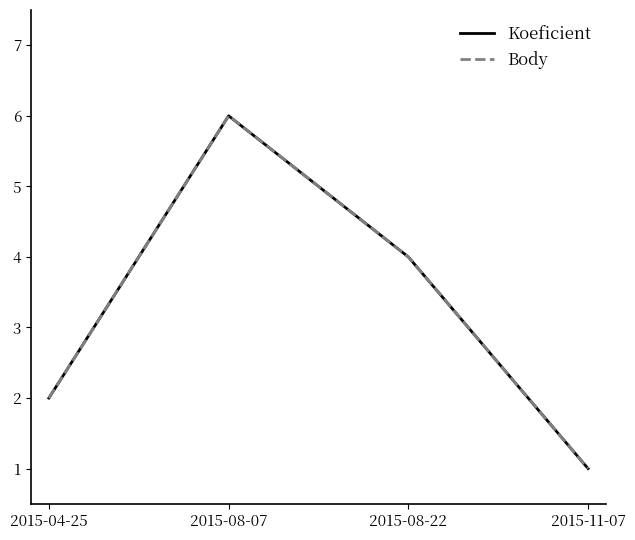

True or false: Koeficient has more than 0 points higher than both neighbors.

True